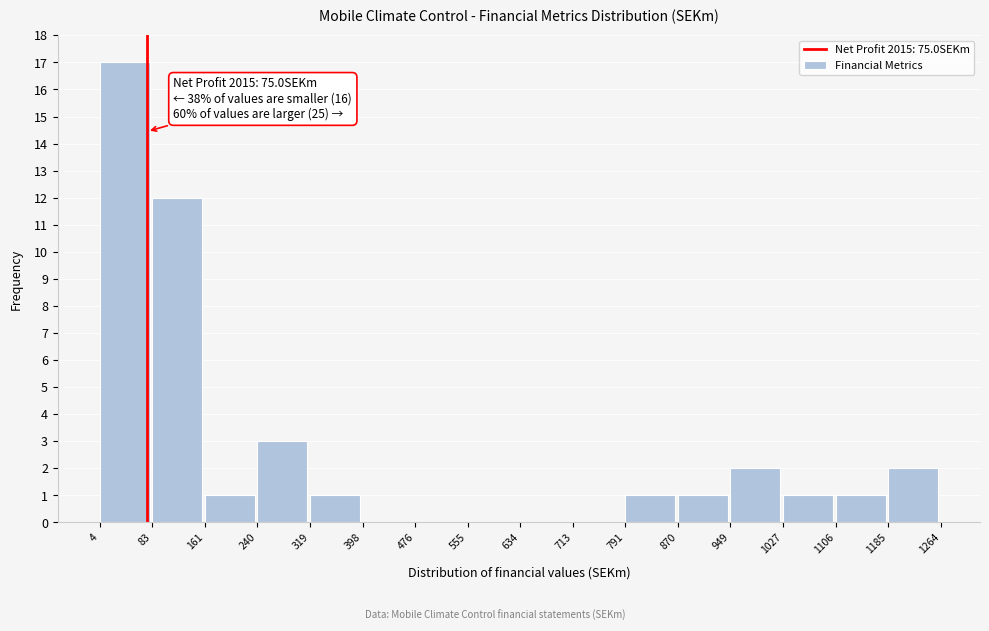

Which range on the x-axis has the tallest bar?

4 to 83